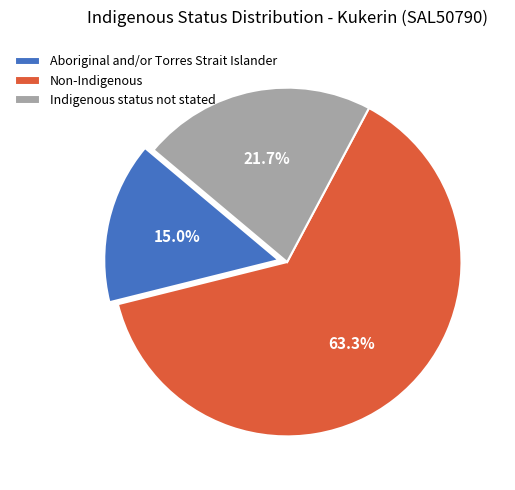

To the nearest percent, what percentage of the pie is Aboriginal and/or Torres Strait Islander?

15%